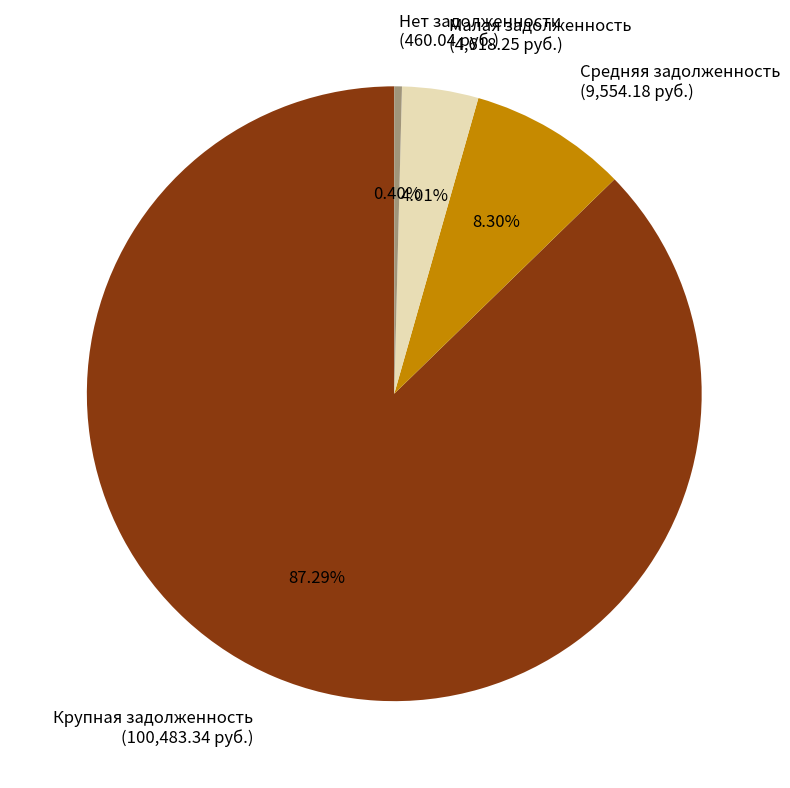

To the nearest percent, what is the average slice percentage?

25%